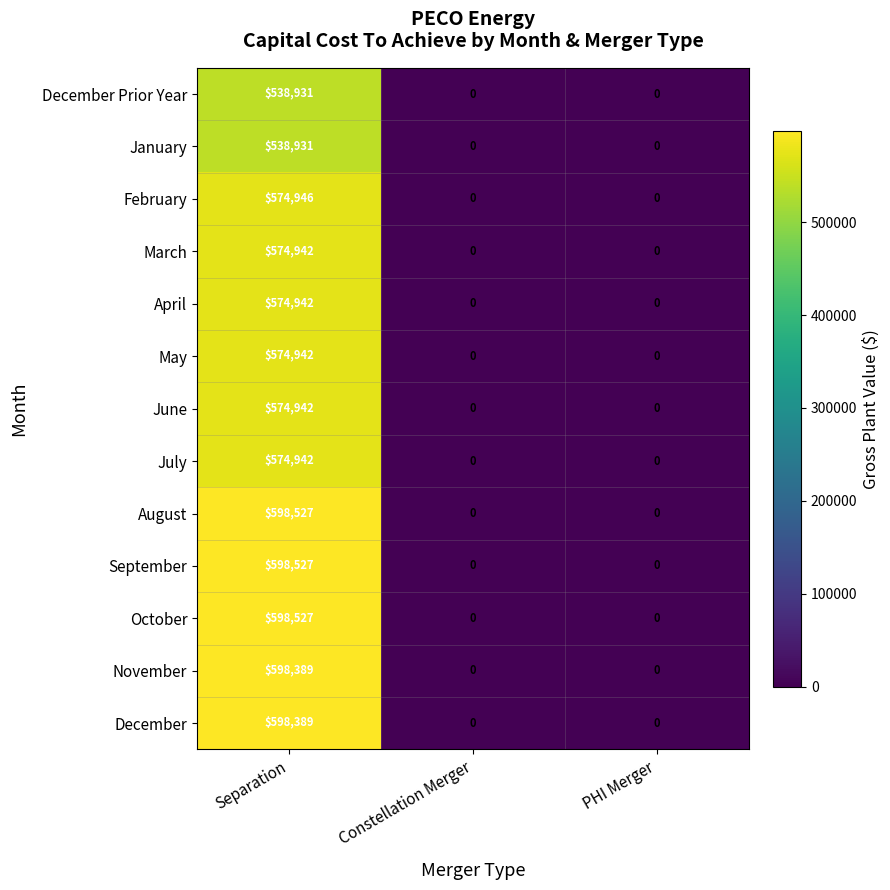

At which label does May reach its peak?

Separation